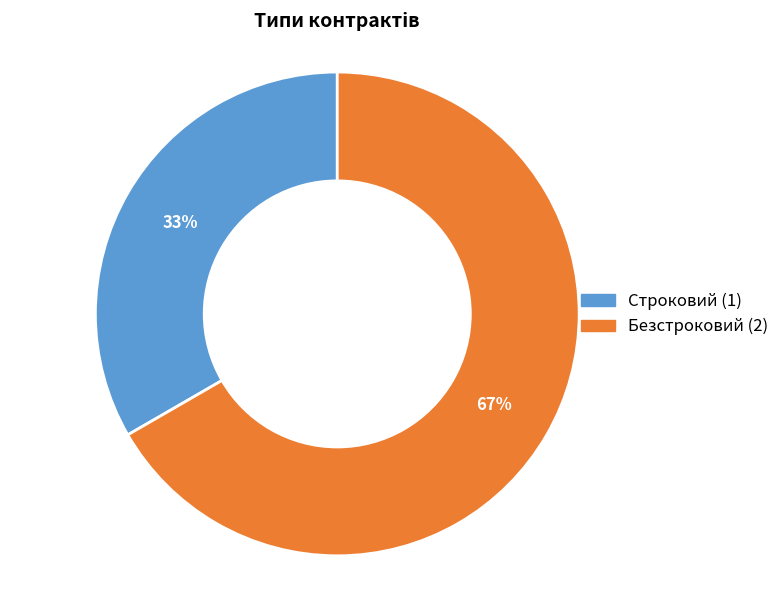

Is the sum of Безстроковий and Строковий greater than half?

Yes